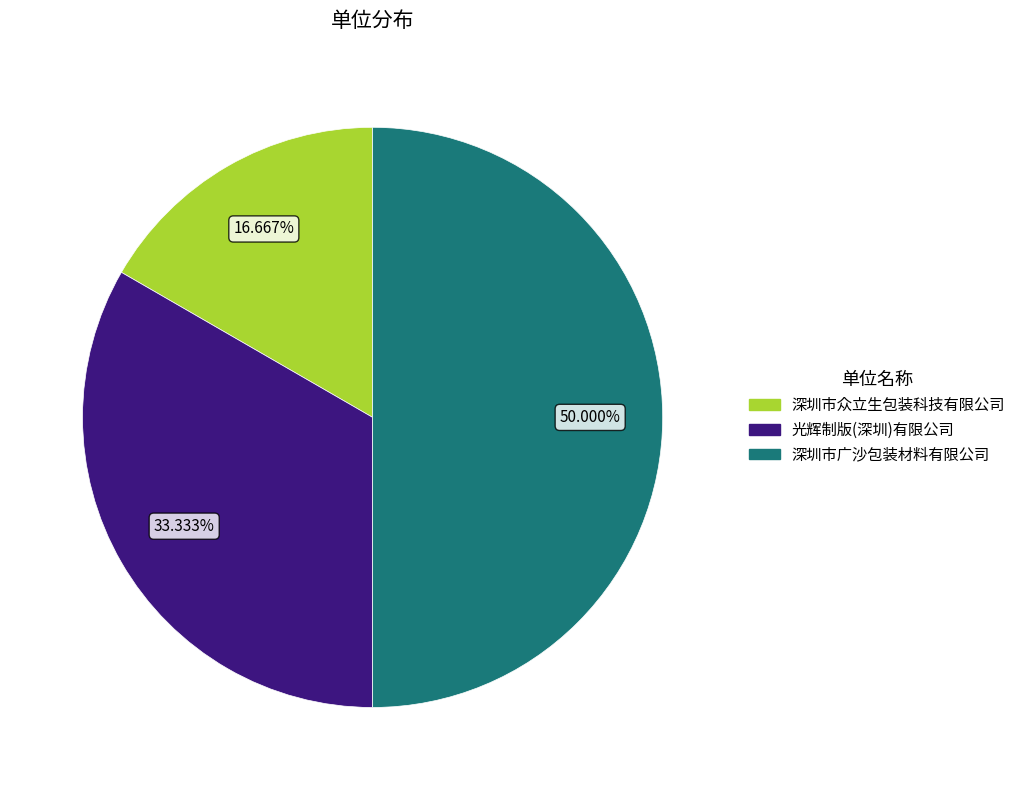

Is it true that 光辉制版(深圳)有限公司 is 46% of the pie?

False